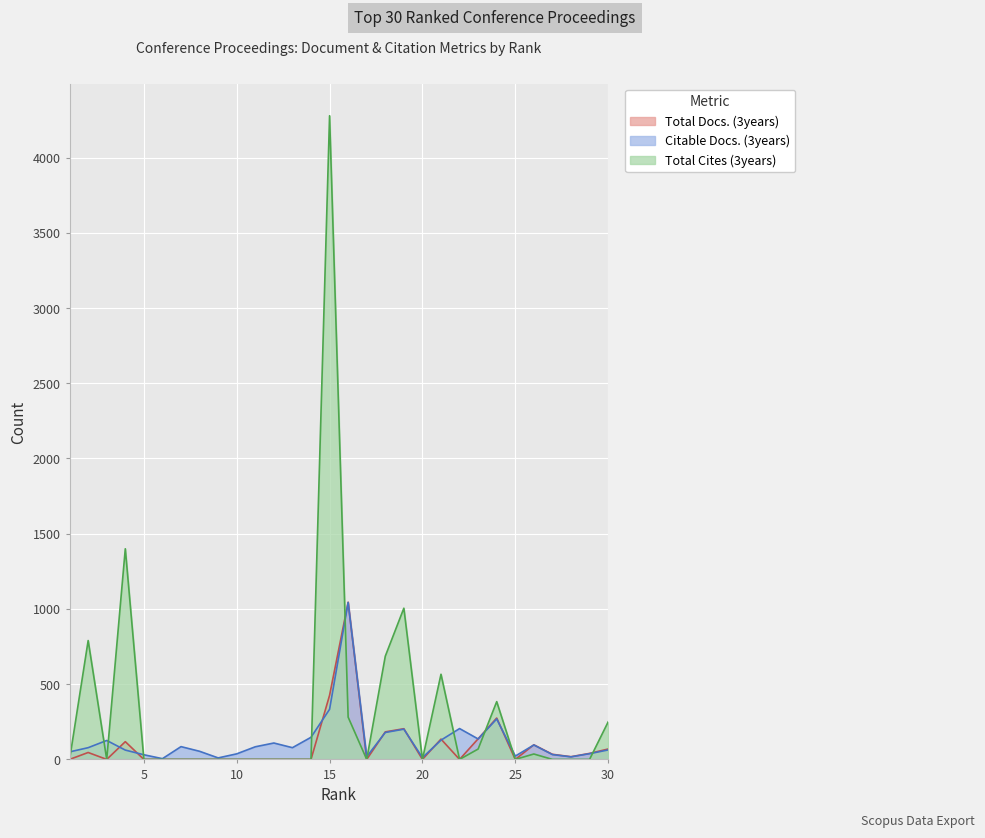

The Total Cites (3years) series shows 0 at 3. True or false?

True